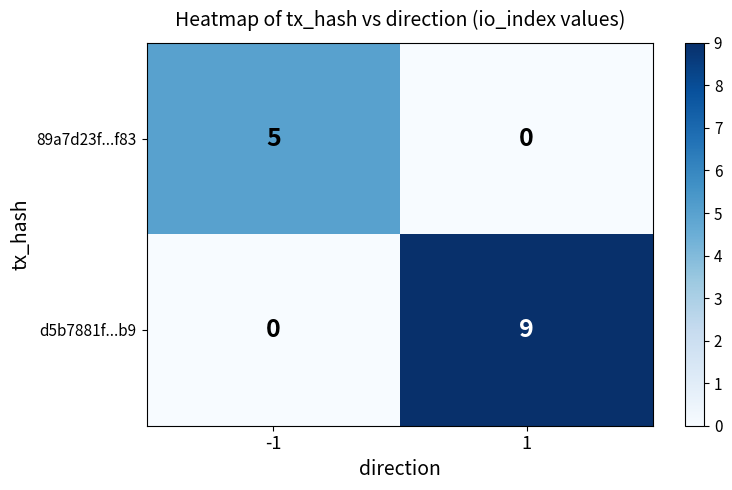

List the series in order of their overall mean, lowest first.

89a7d23f...f83, d5b7881f...b9